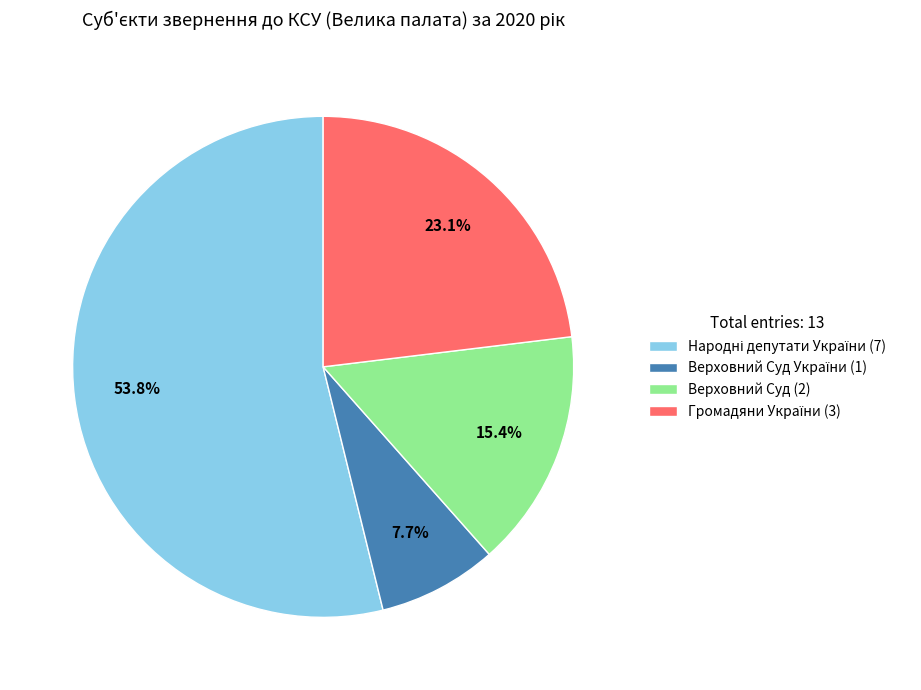

Is there any slice that represents more than half of the pie?

Yes